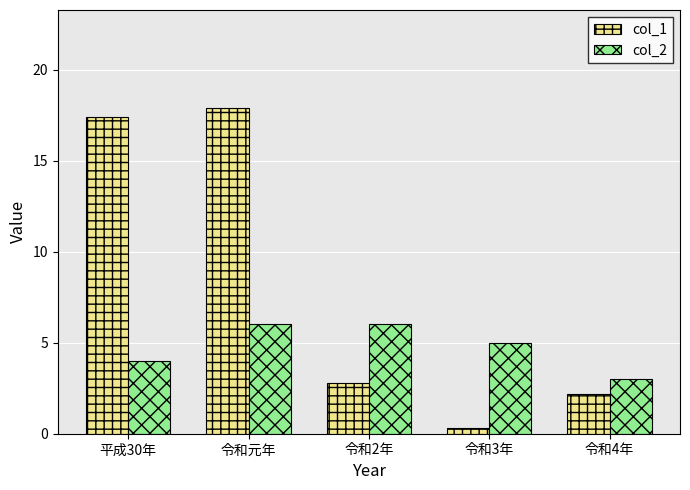

Reading right to left, list all the values displayed in this chart.

col_1: 令和4年=2.2	令和3年=0.3	令和2年=2.8	令和元年=17.9	平成30年=17.4
col_2: 令和4年=3.0	令和3年=5.0	令和2年=6.0	令和元年=6.0	平成30年=4.0